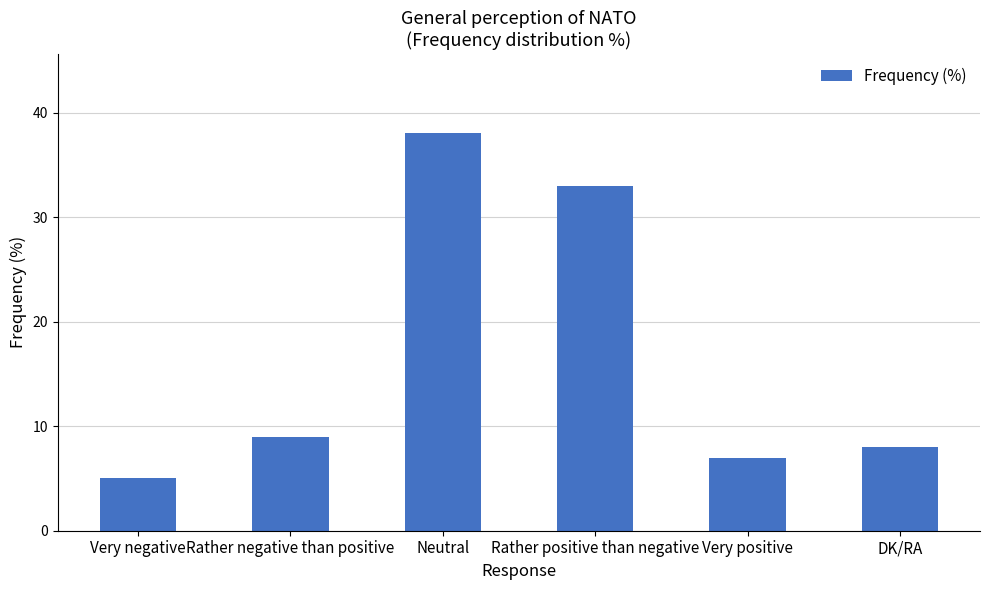

The chart shows a value of 5 at Very positive. True or false?

False